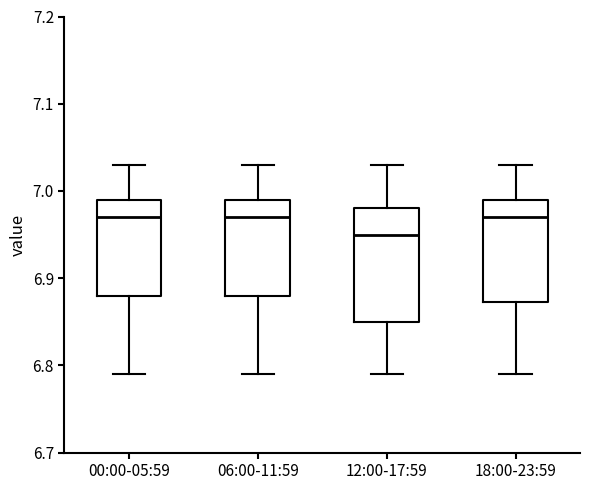

Reading left to right, transcribe this box plot: for each box, give where its median line is, the range the box spans, and where its two whiskers end, as read against the y-axis. The values are not printed on the chart, so give them approximately, as read against the axis.

00:00-05:59: median 6.97, box 6.88 to 6.99, whiskers 6.79 to 7.03
06:00-11:59: median 6.97, box 6.88 to 6.99, whiskers 6.79 to 7.03
12:00-17:59: median 6.95, box 6.85 to 6.98, whiskers 6.79 to 7.03
18:00-23:59: median 6.97, box 6.87 to 6.99, whiskers 6.79 to 7.03